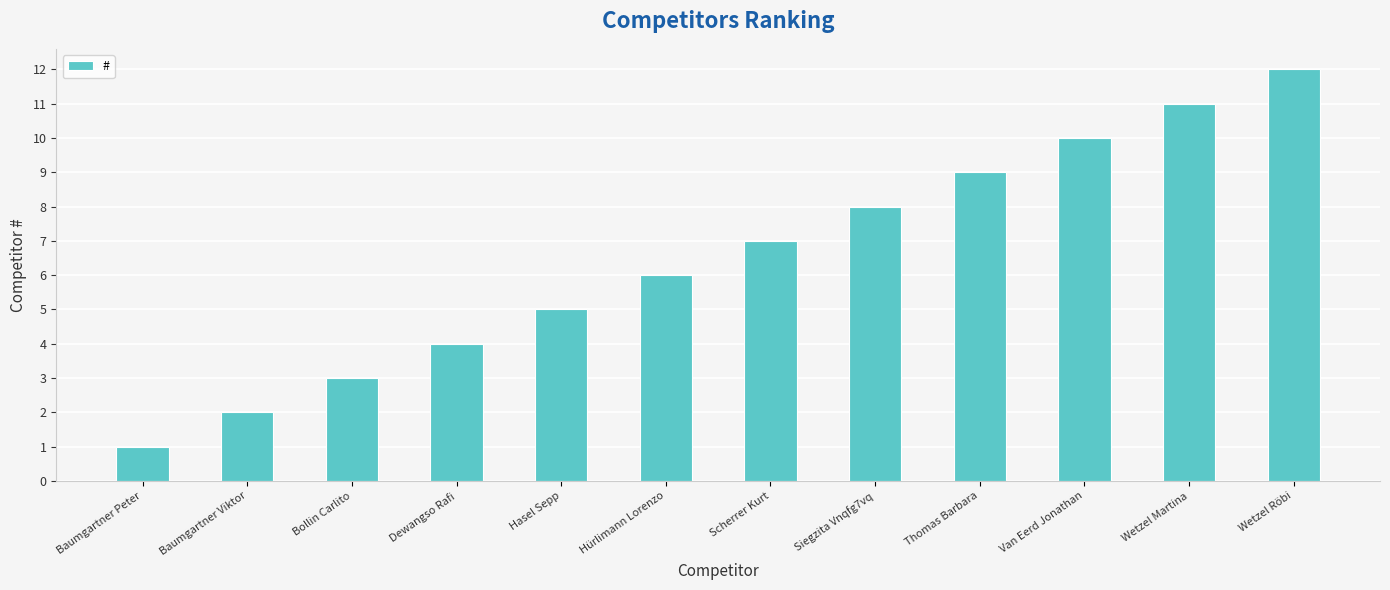

What is the label of the 6th bar from the left?

Hürlimann Lorenzo